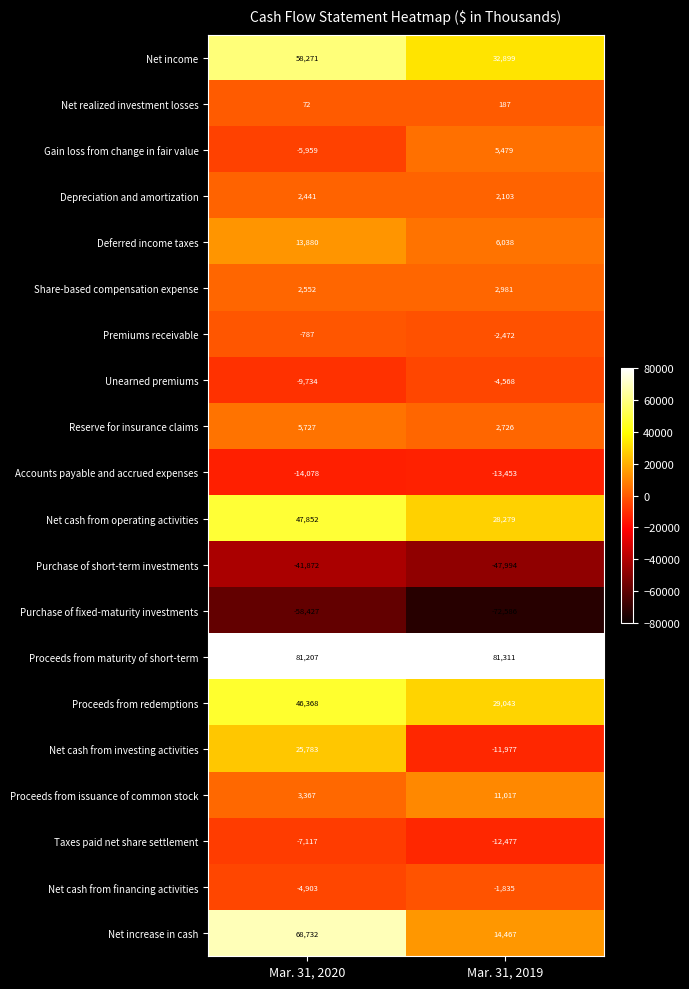

The value of Net cash from operating activities at Mar. 31, 2019 is 28279. True or false?

True